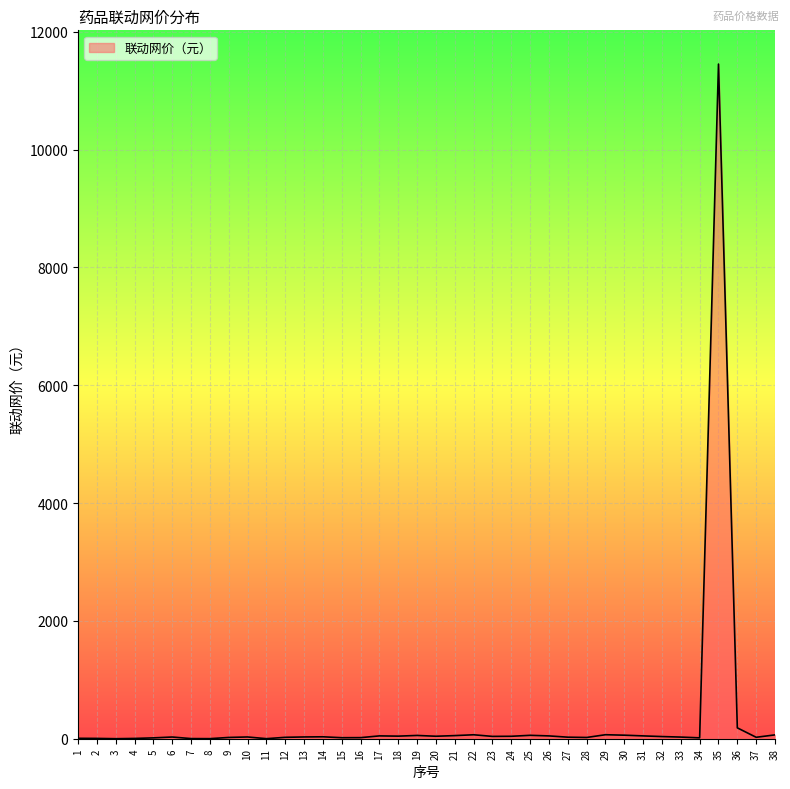

What is the change in value from 12 to 35?

+11426.2